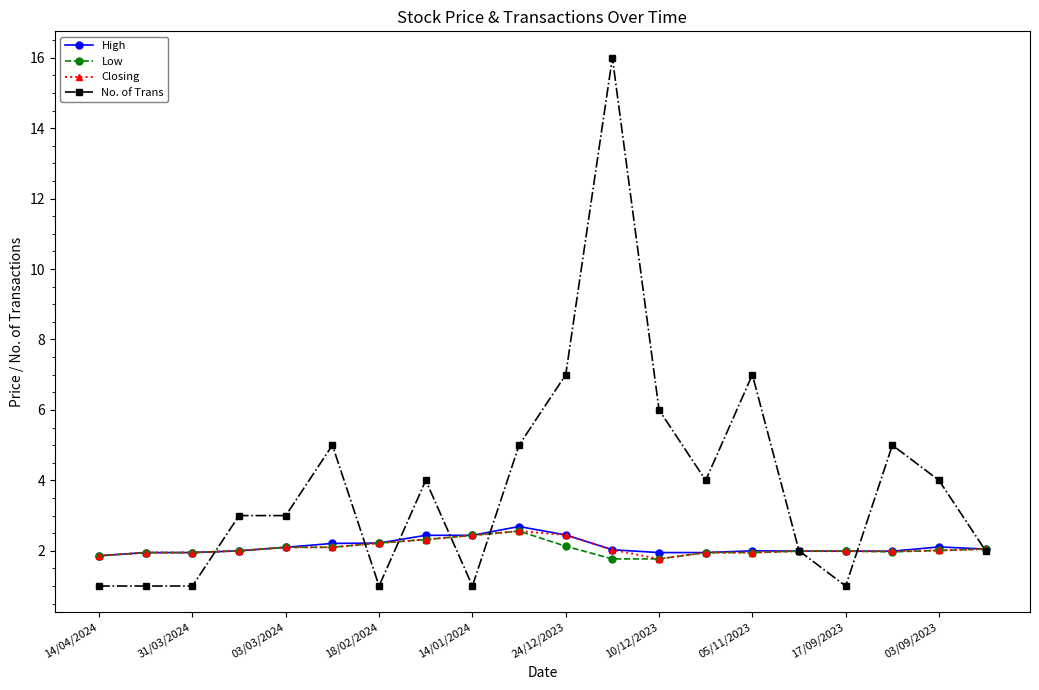

True or false: No. of Trans has more than 0 points higher than both neighbors.

True